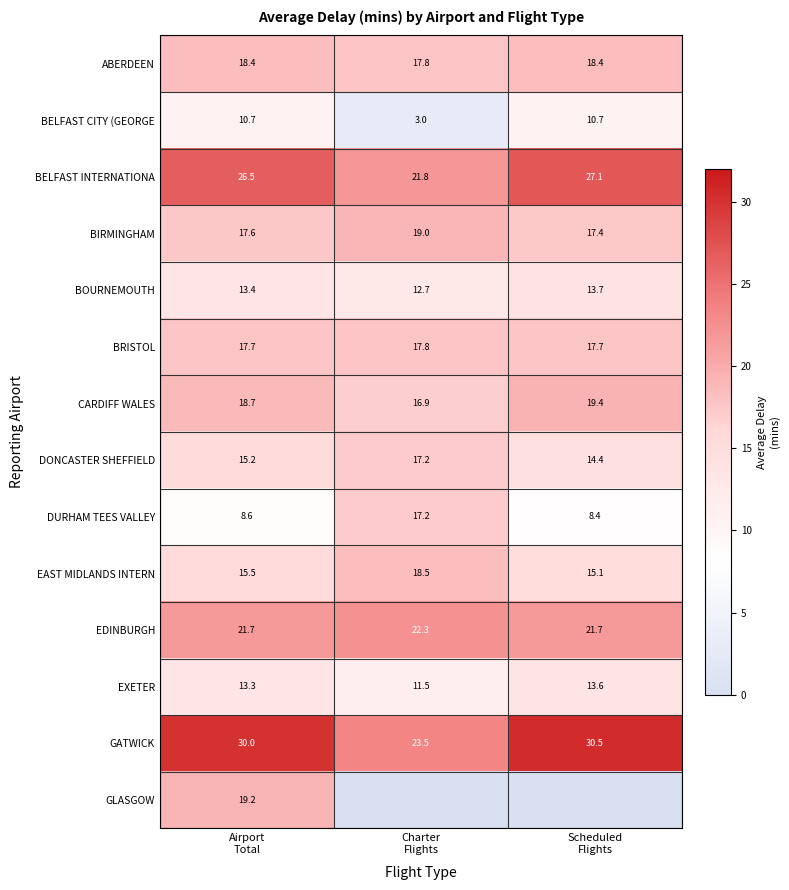

What is the minimum value for EXETER?

11.5